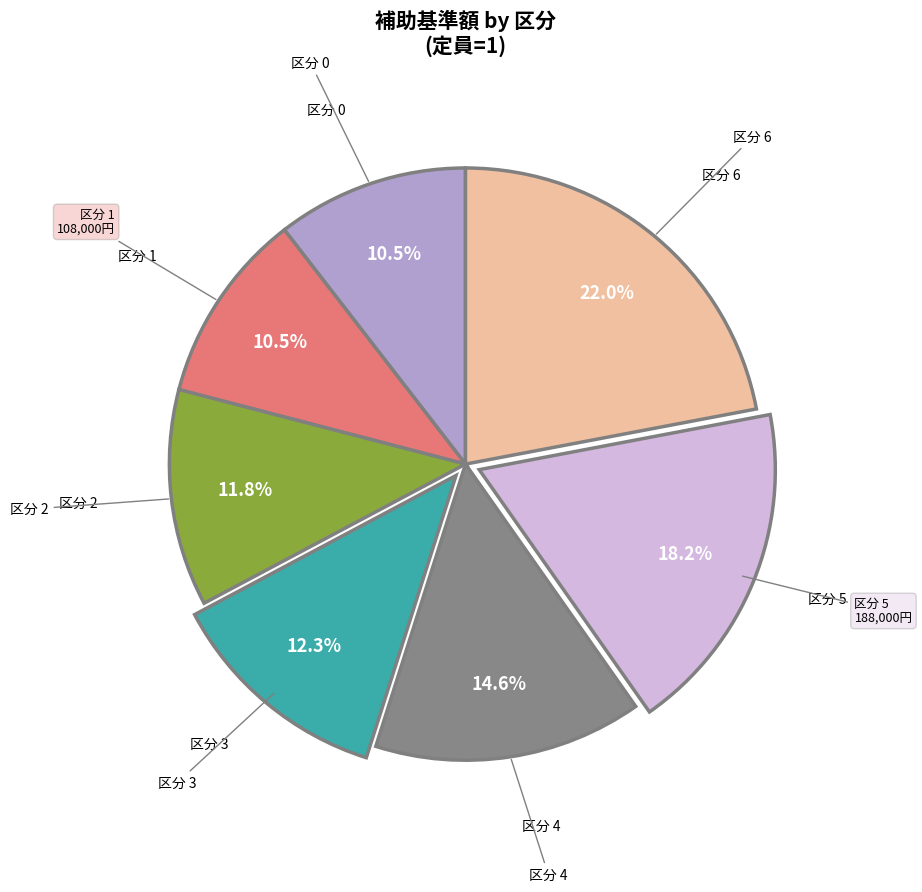

Does any single category account for the majority?

No